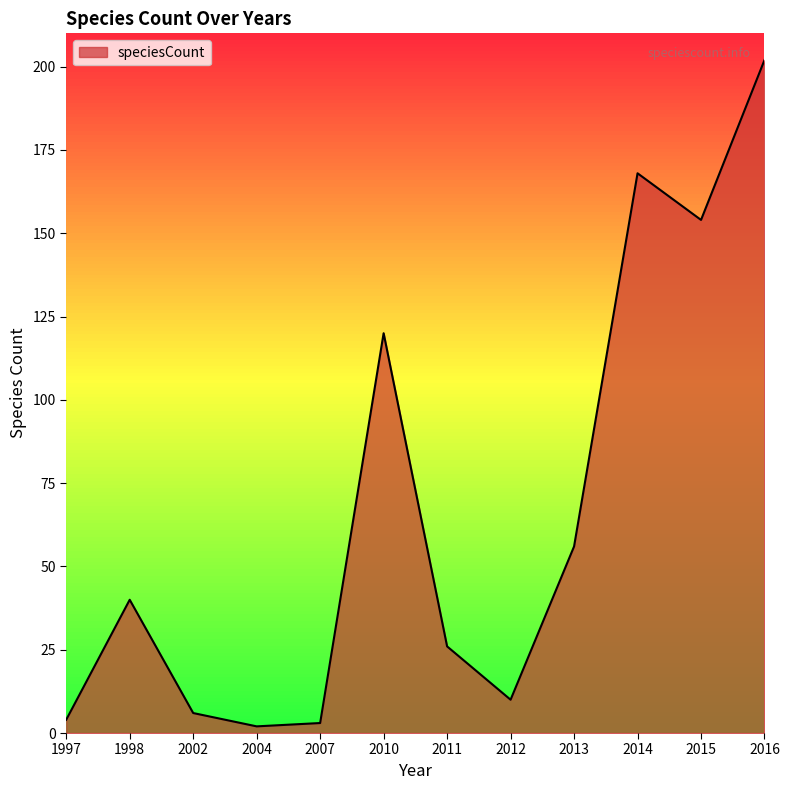

What is the difference between the second highest and minimum values?

166